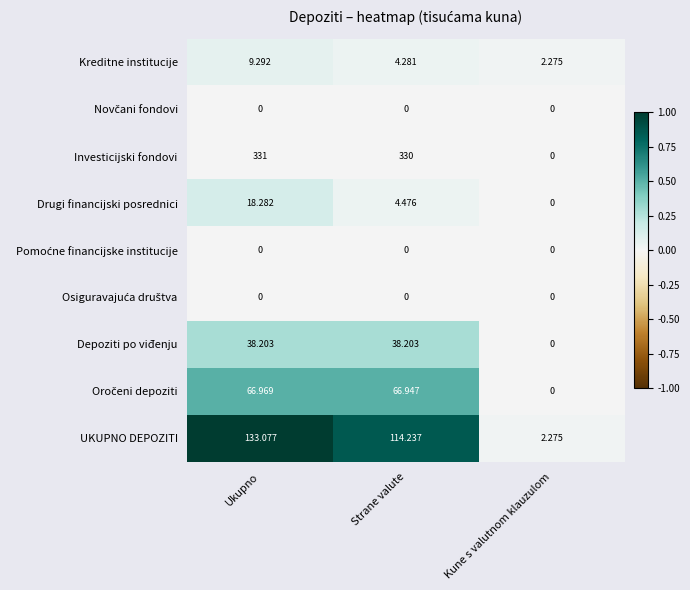

What is the total value across all series at Ukupno?

596.8